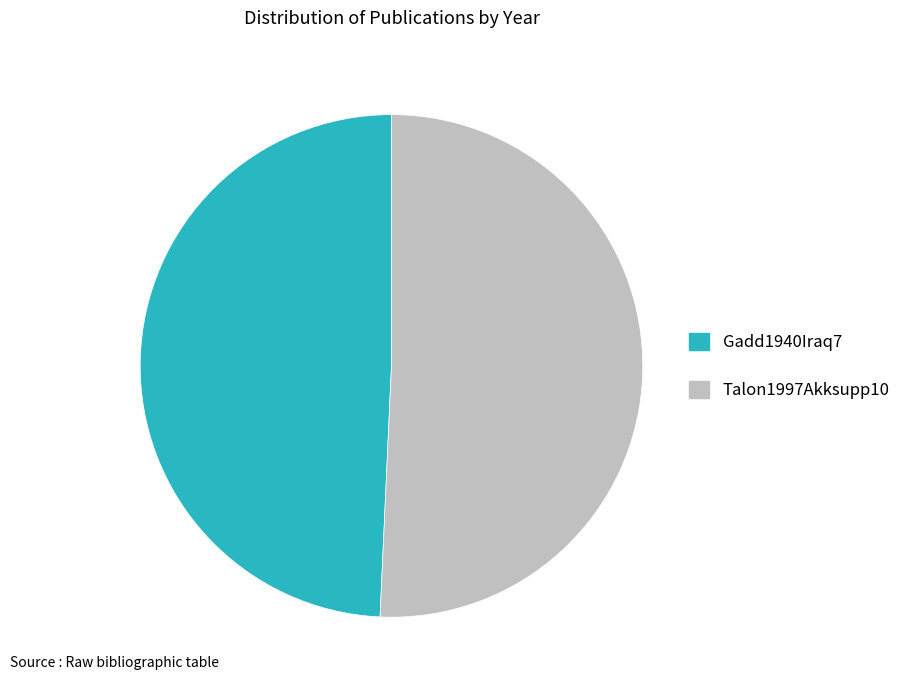

Which slice represents more than half of the pie?

Talon1997Akksupp10